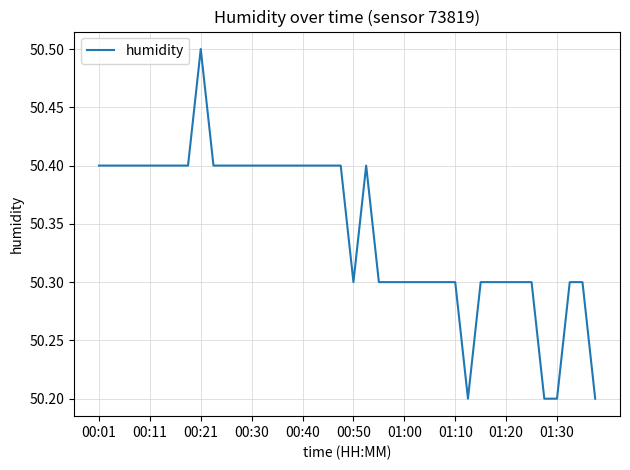

What is the smallest value displayed?

50.2